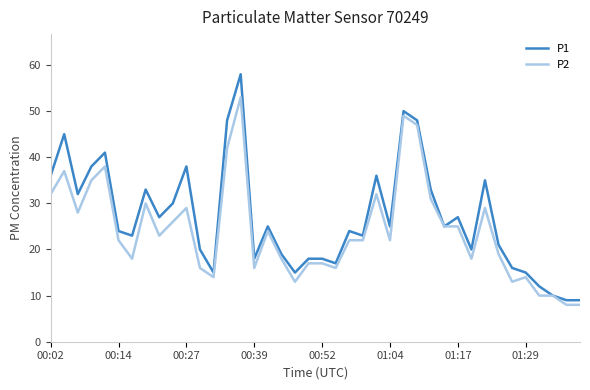

What is the highest value of the P2 series?

53